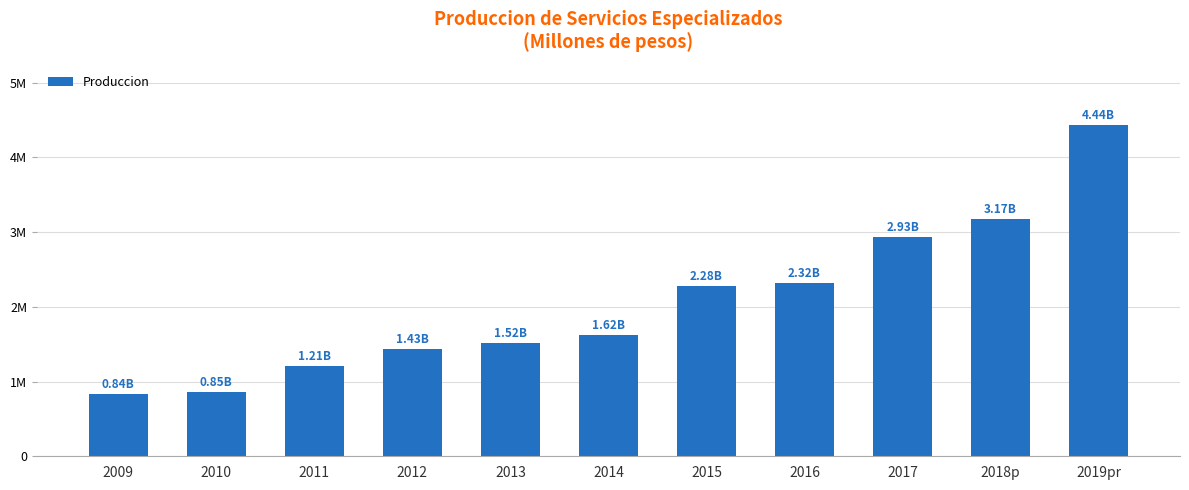

Is it true that the value at 2015 is 2277884.5?

True